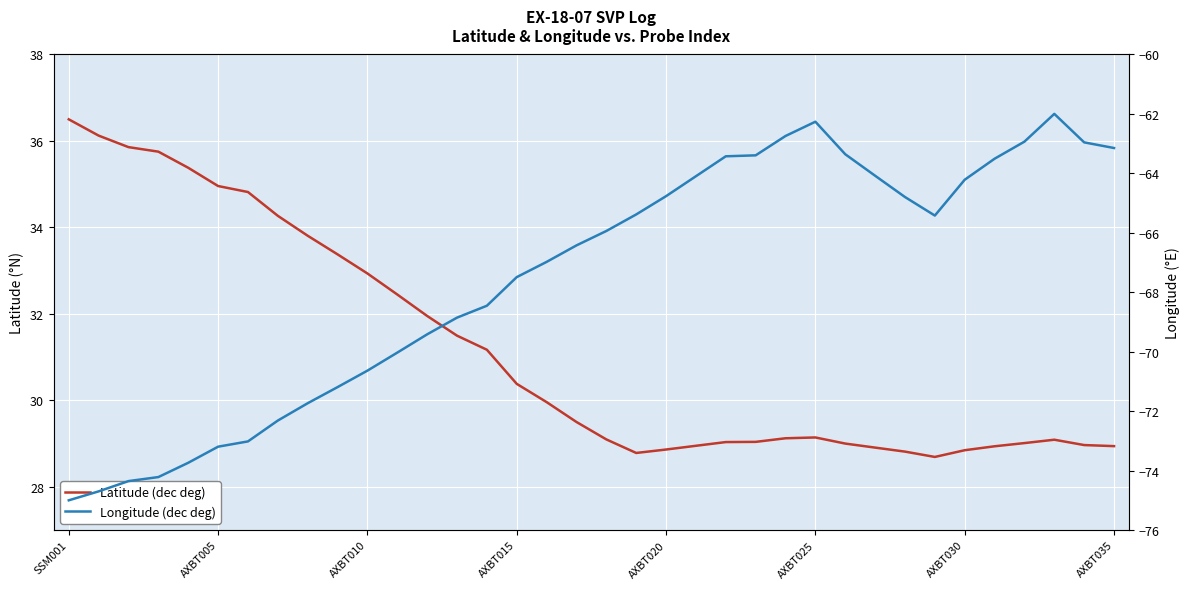

True or false: Latitude (dec deg) and Longitude (dec deg) cross at least once.

False